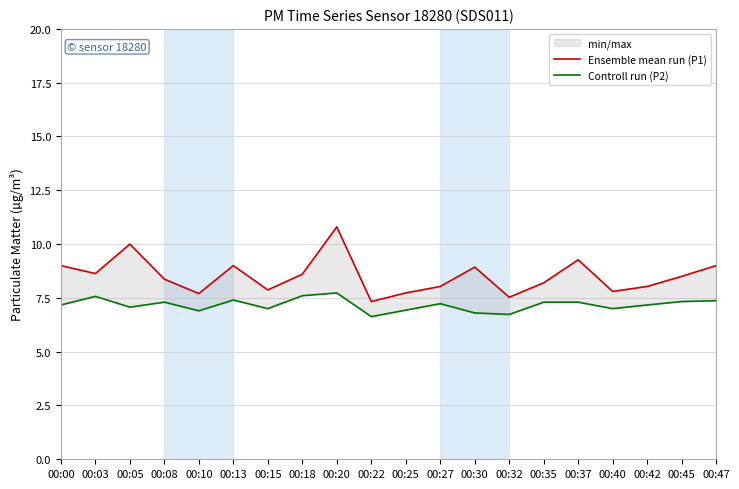

At which label does Controll run (P2) reach its minimum?

00:22